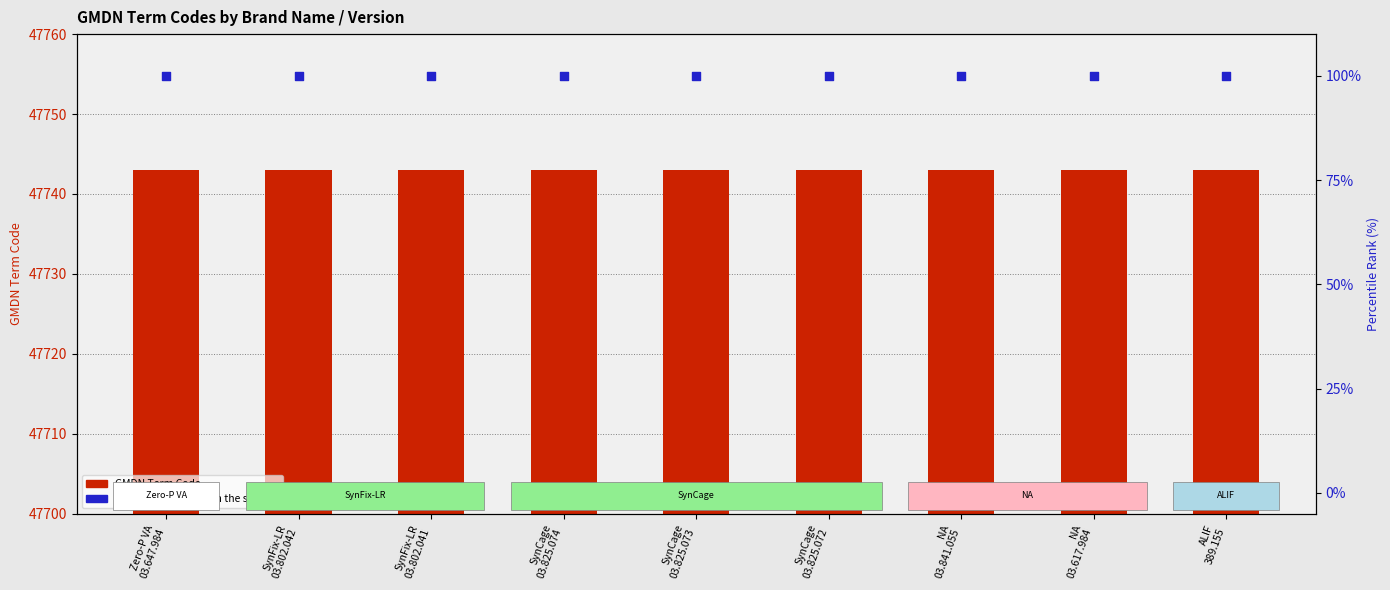

At how many categories does at least one series exceed 26906?

9